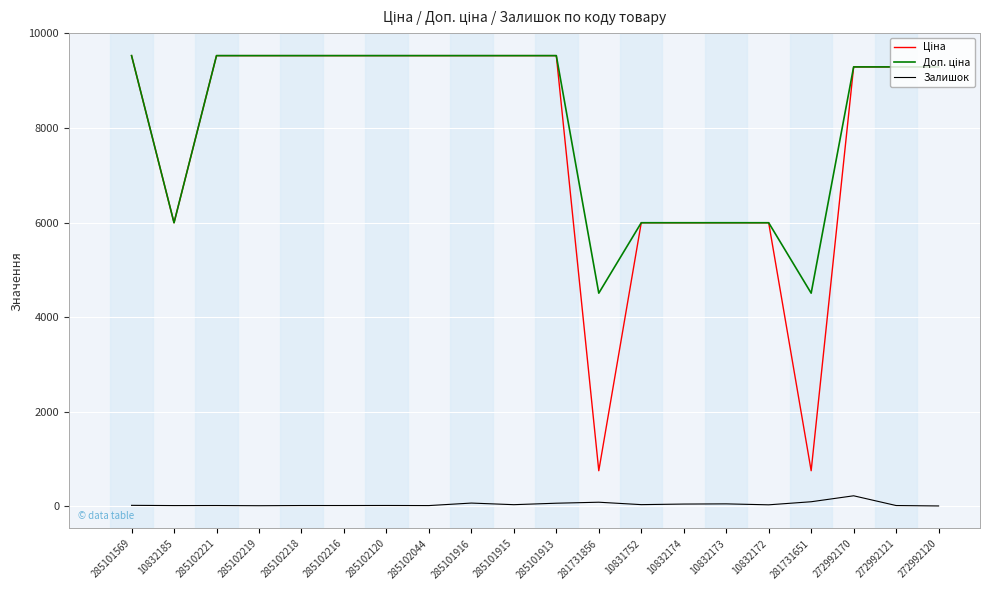

What is the highest value of the Залишок series?

221.0